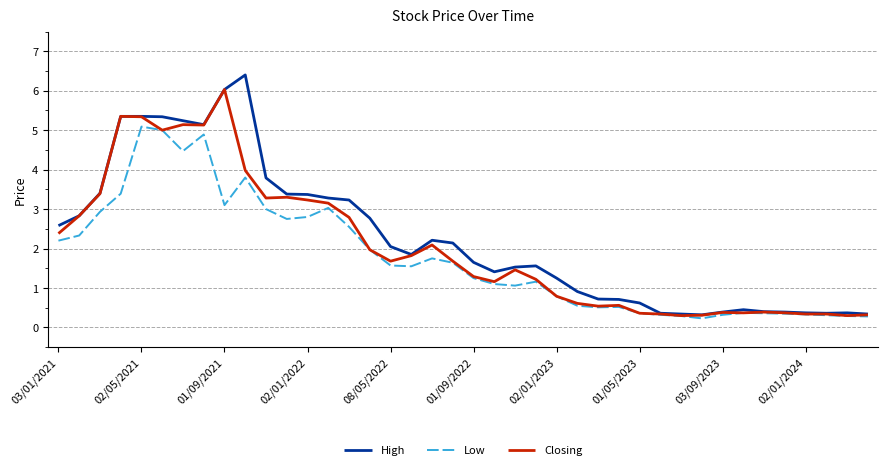

What are all the series names shown in the legend?

High, Low, Closing